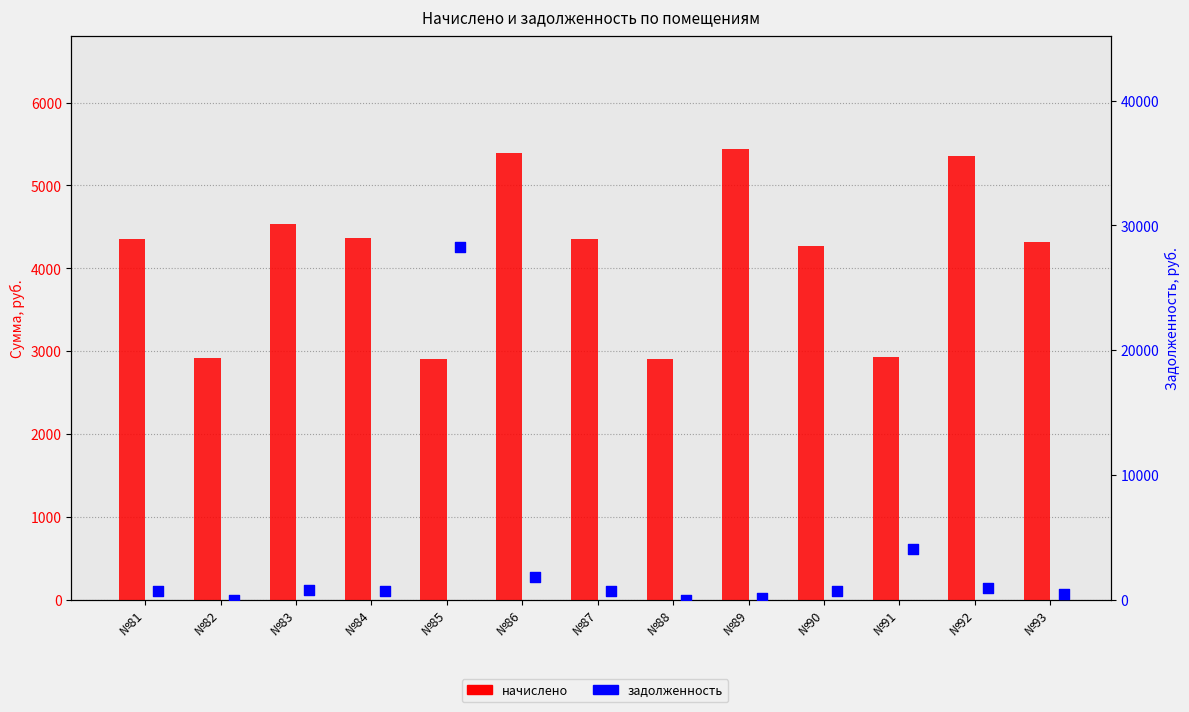

At which category is the sum across all series the highest?

№85